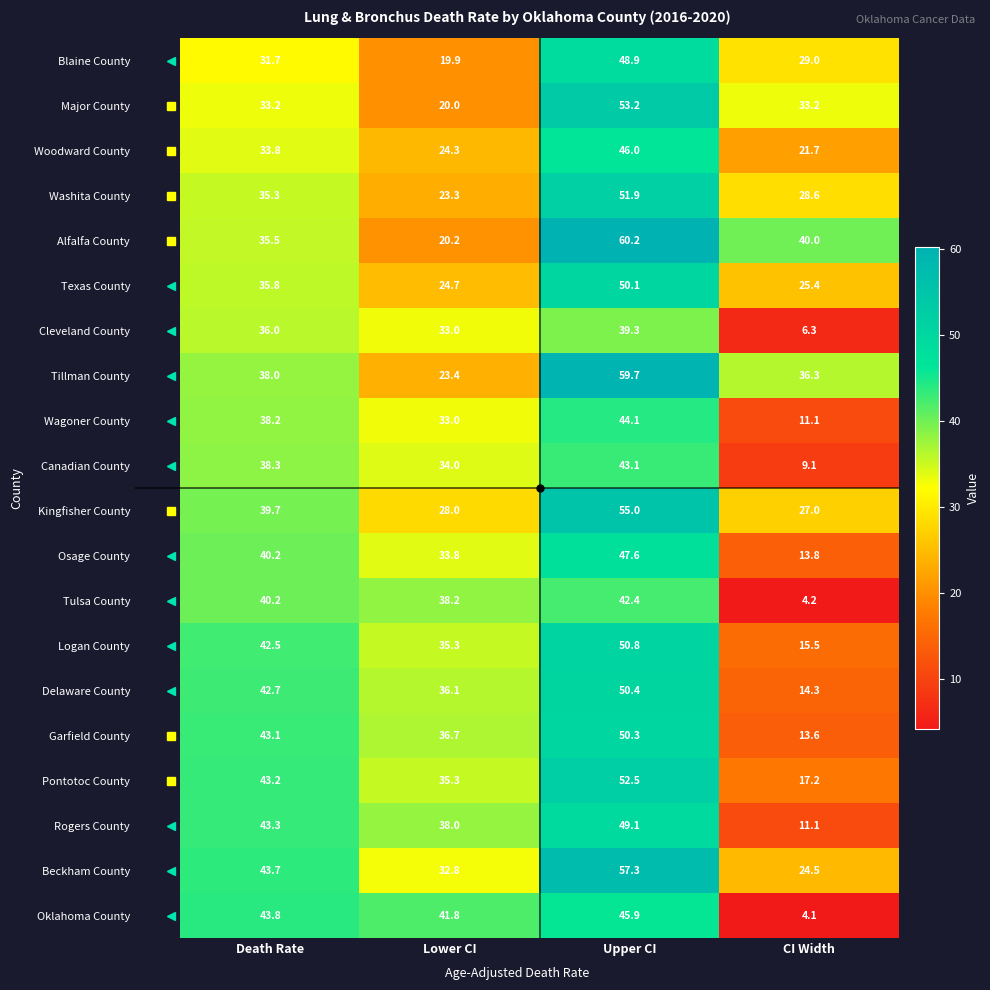

At which category does the chart reach its peak across all series?

Upper CI